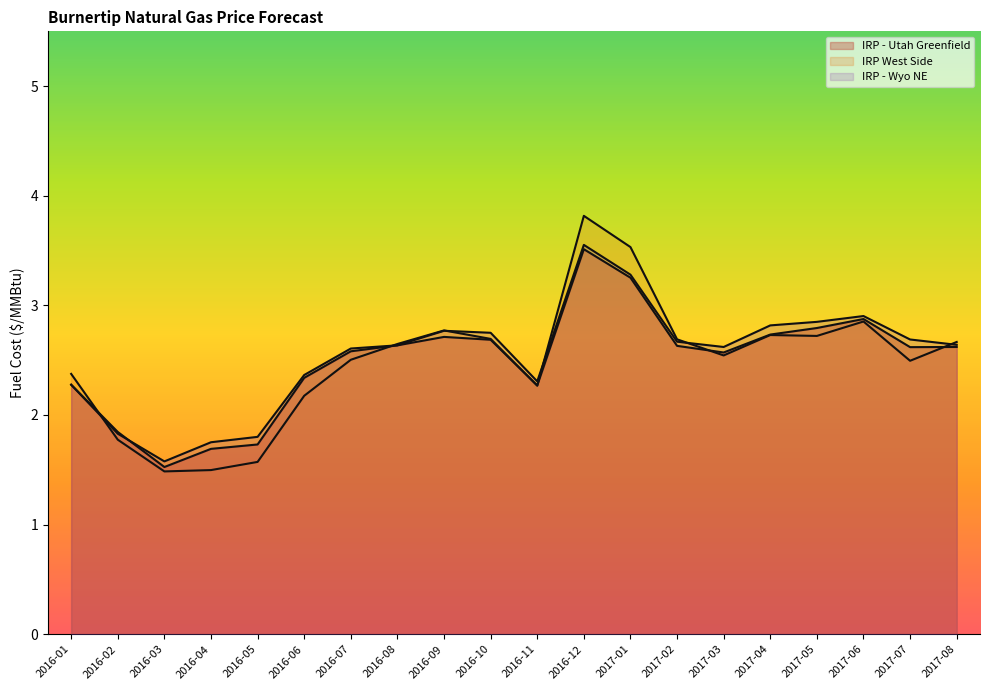

Rank the categories by IRP West Side value from lowest to highest.

2016-03, 2016-04, 2016-05, 2016-02, 2016-06, 2016-11, 2016-01, 2017-07, 2016-07, 2017-03, 2016-08, 2017-08, 2017-02, 2016-10, 2017-05, 2017-04, 2016-09, 2017-06, 2017-01, 2016-12